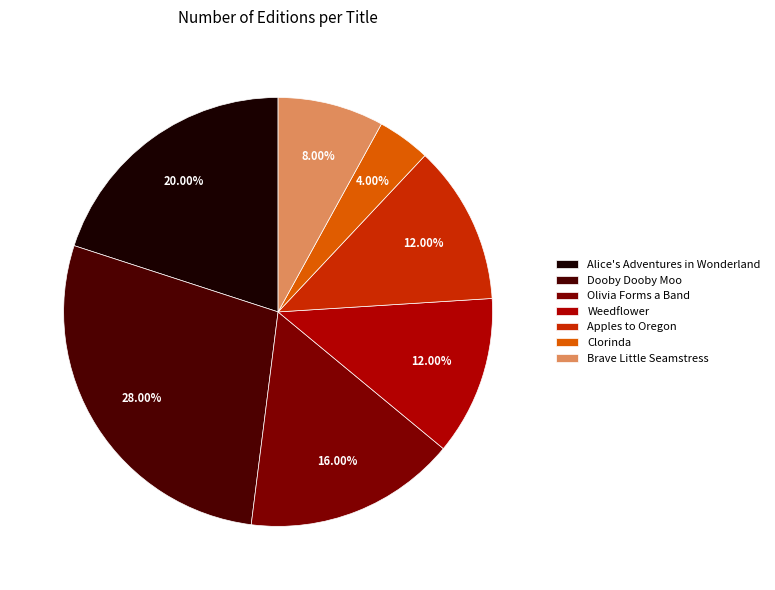

Does Alice's Adventures in Wonderland represent more than half of the total?

No